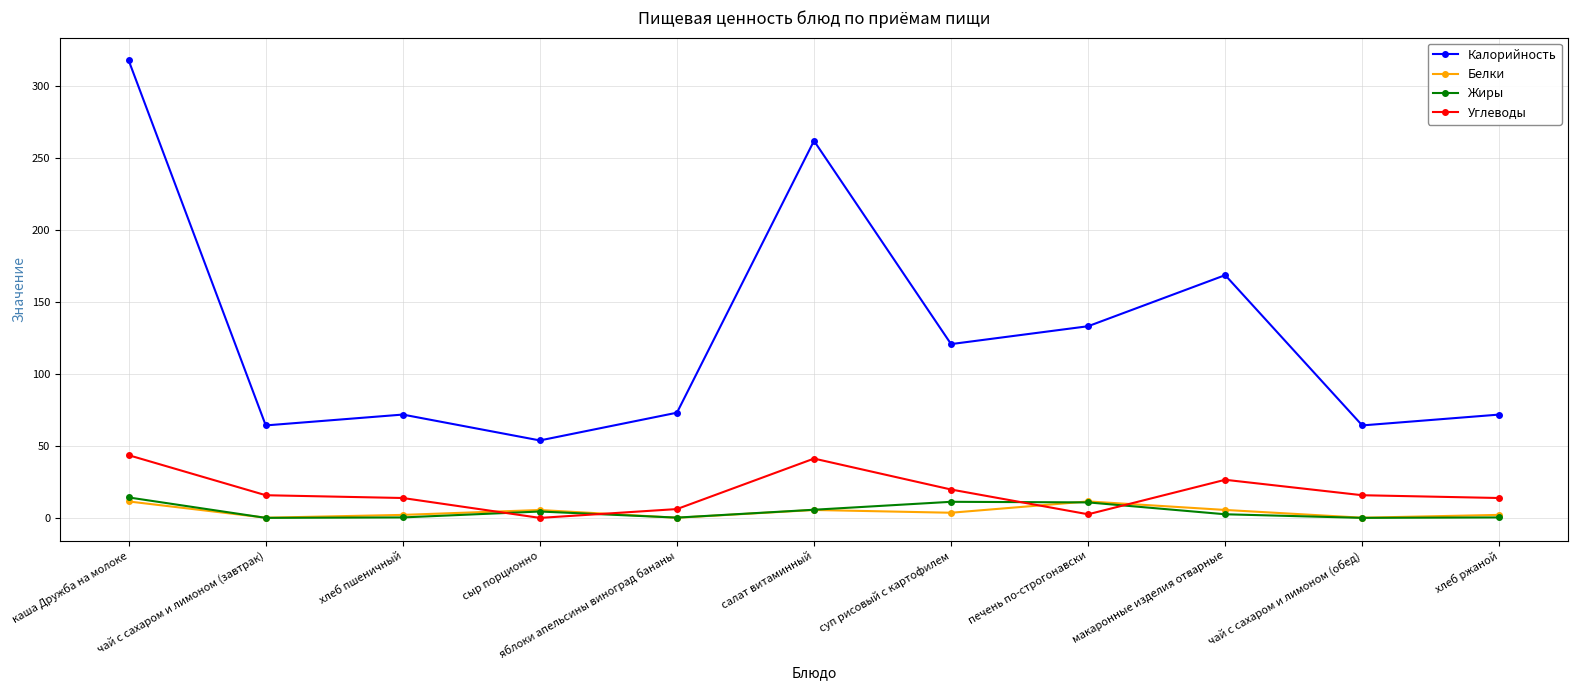

At макаронные изделия отварные, list the series in order from largest to smallest.

Калорийность, Углеводы, Белки, Жиры